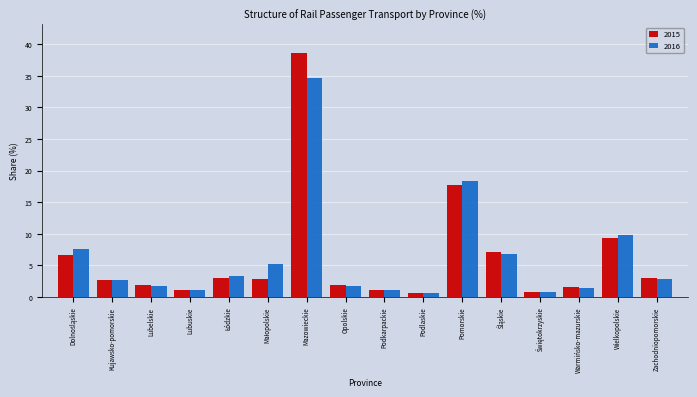

The 2016 series shows 2.9 at Zachodniopomorskie. True or false?

True